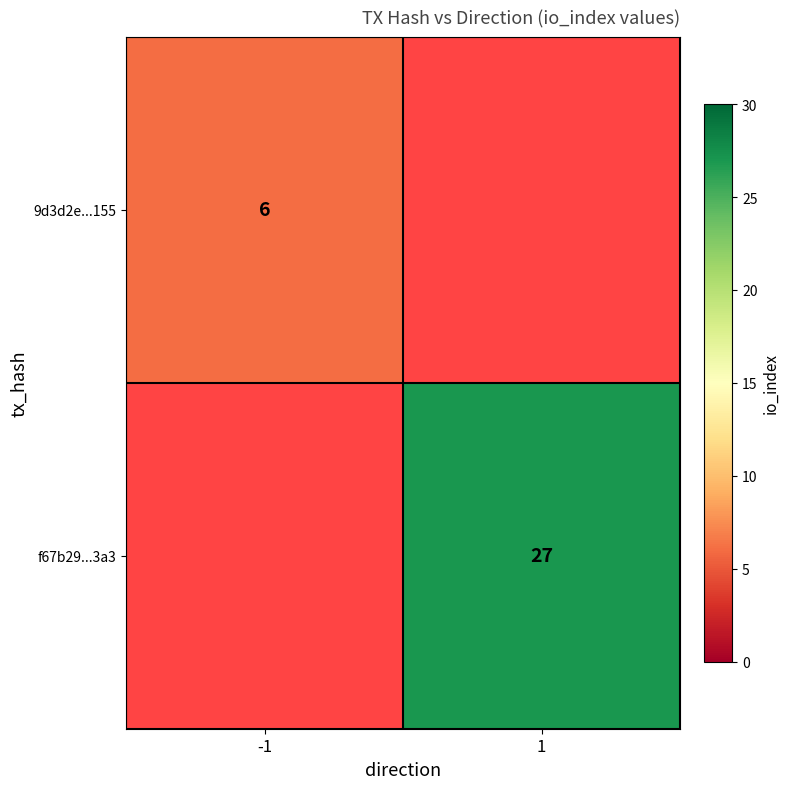

The value of f67b29...3a3 at 1 is 27. True or false?

True